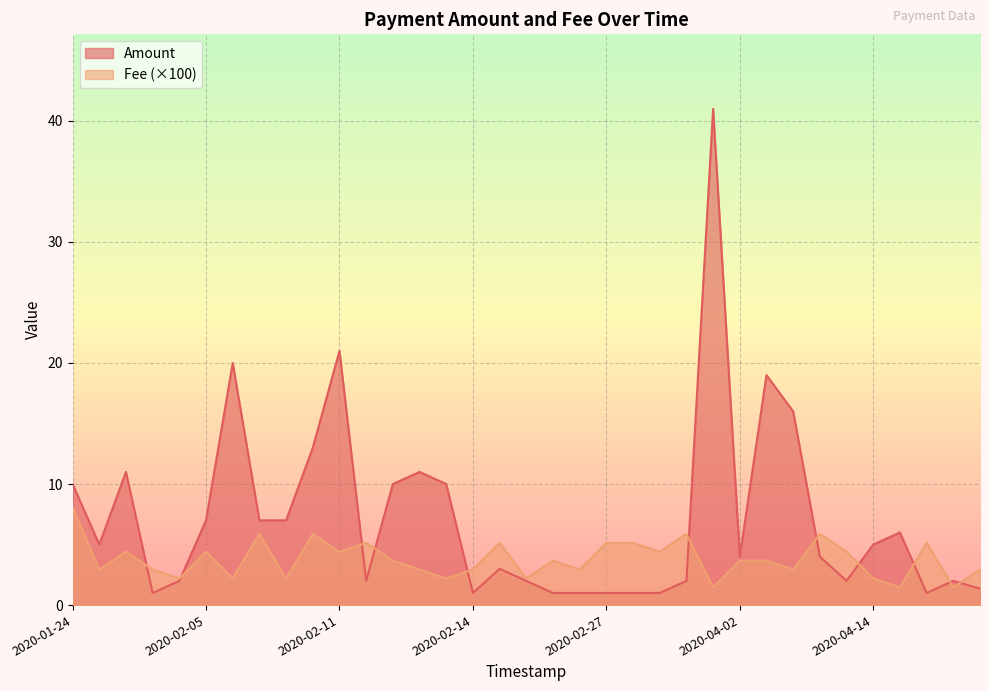

What value does the Fee series have at 2020-04-13?

0.1